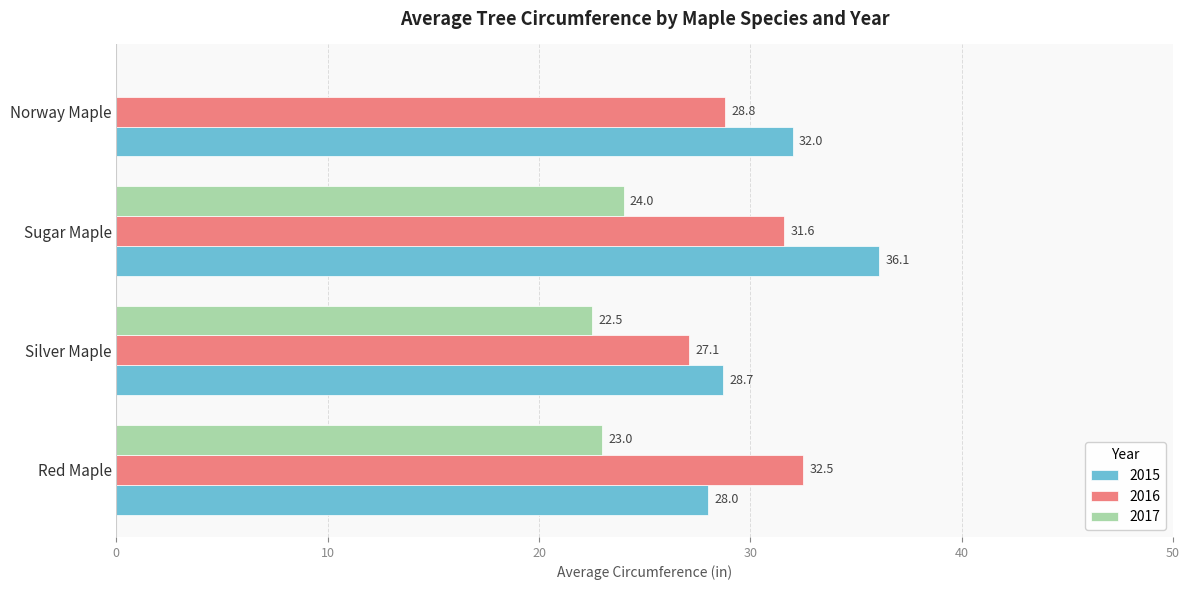

The value of 2015 at Red Maple is 28.0. True or false?

True